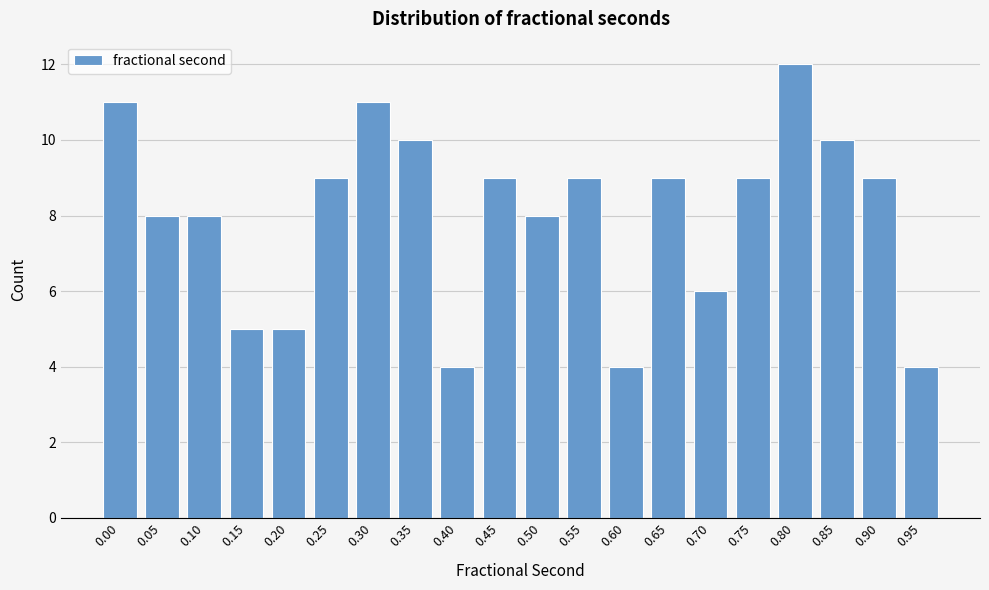

Reading left to right, transcribe all the data shown in this chart.

0.00=11	0.05=8	0.10=8	0.15=5	0.20=5	0.25=9	0.30=11	0.35=10	0.40=4	0.45=9	0.50=8	0.55=9	0.60=4	0.65=9	0.70=6	0.75=9	0.80=12	0.85=10	0.90=9	0.95=4